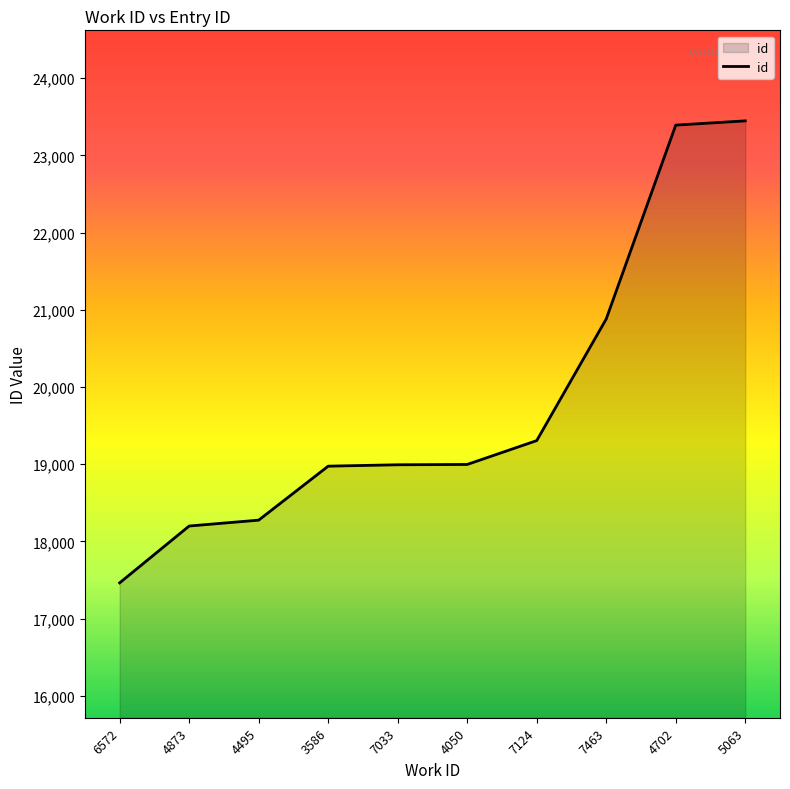

Where is the data nearest to the value 20455?

7463